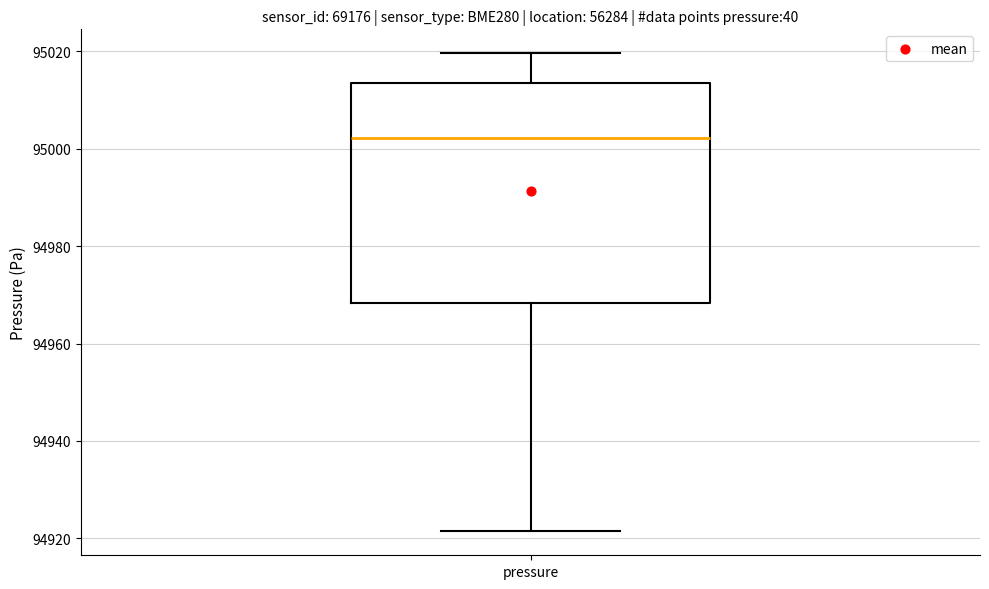

Transcribe this box plot: give where the median line is, the range the box spans, and where the two whiskers end, as read against the y-axis. The values are not printed on the chart, so give them approximately, as read against the axis.

median 95002, box 94968 to 95014, whiskers 94922 to 95020